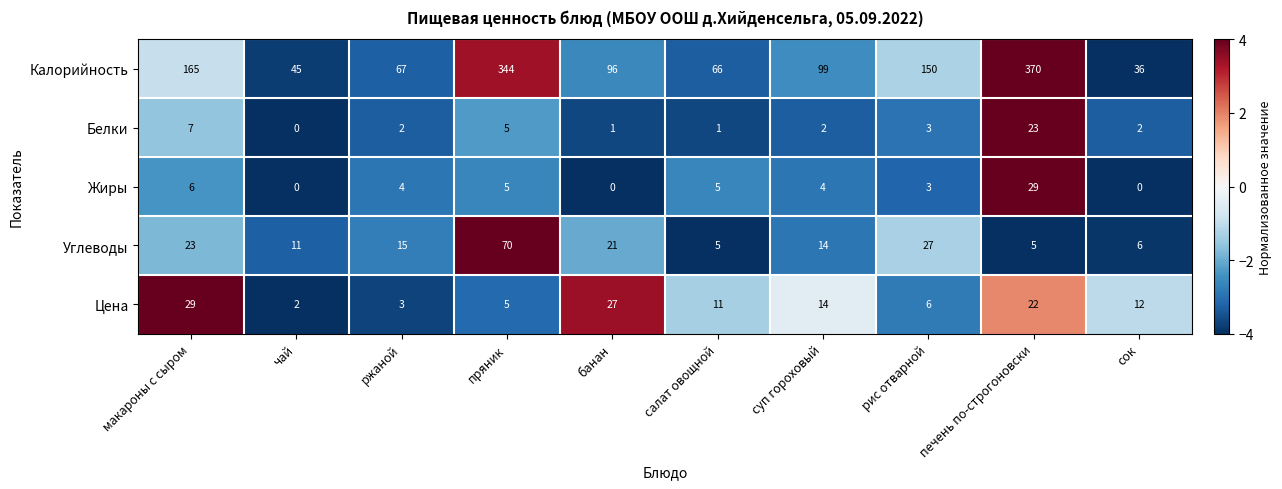

Between банан and печень по-строгоновски, which series saw the biggest shift?

Калорийность